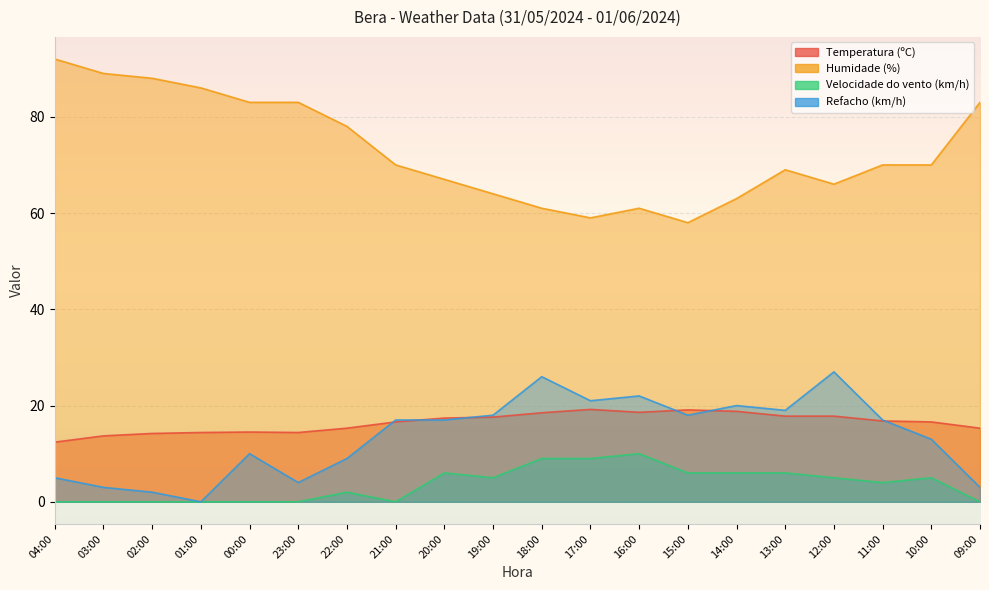

True or false: Temperatura (ºC) has more than 1 interior local peaks.

True